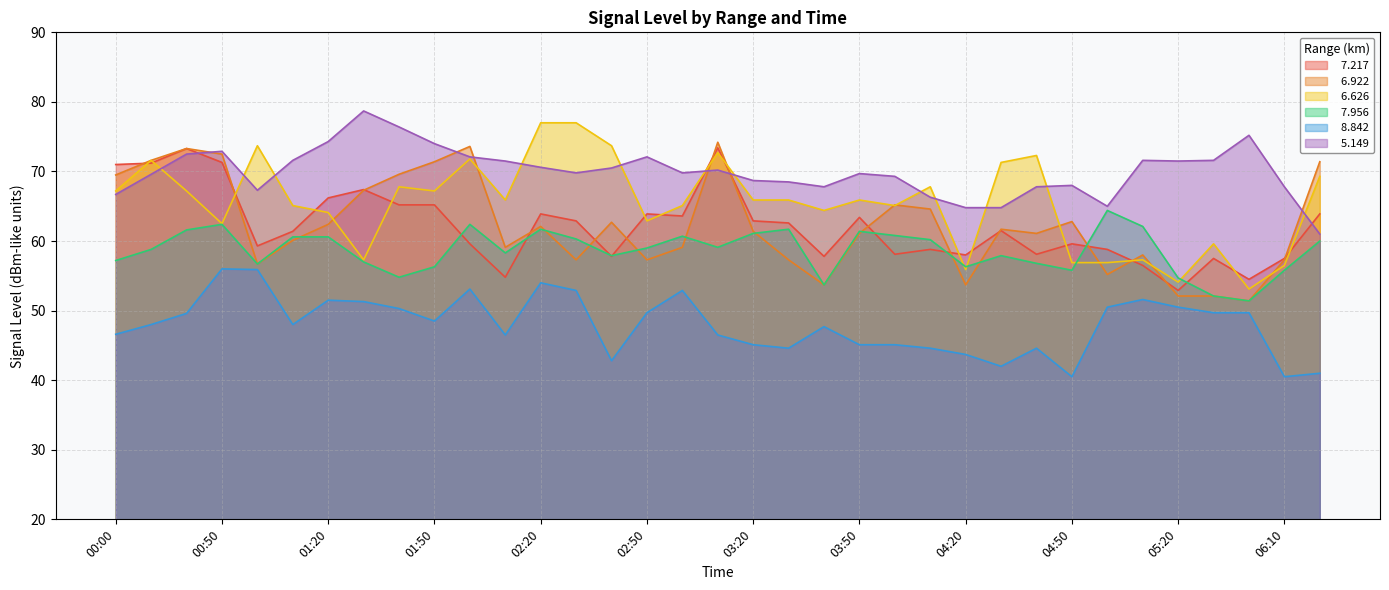

How many lines are shown in the chart?

6